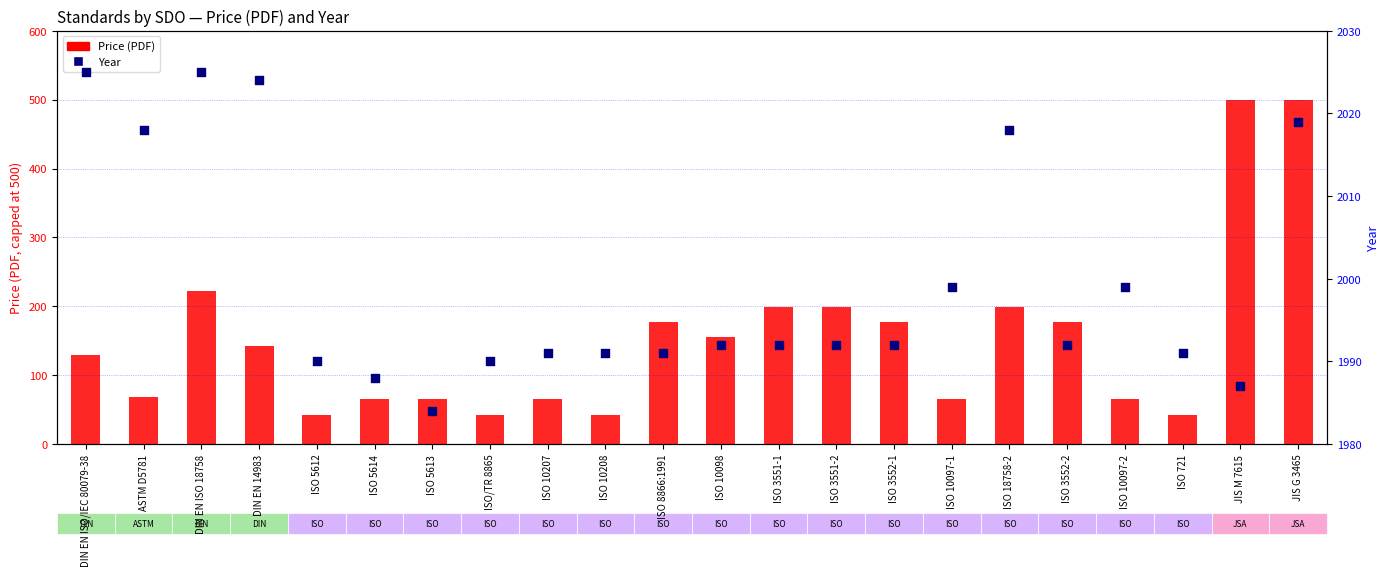

Which series contains the lowest Y value?

Price (PDF)